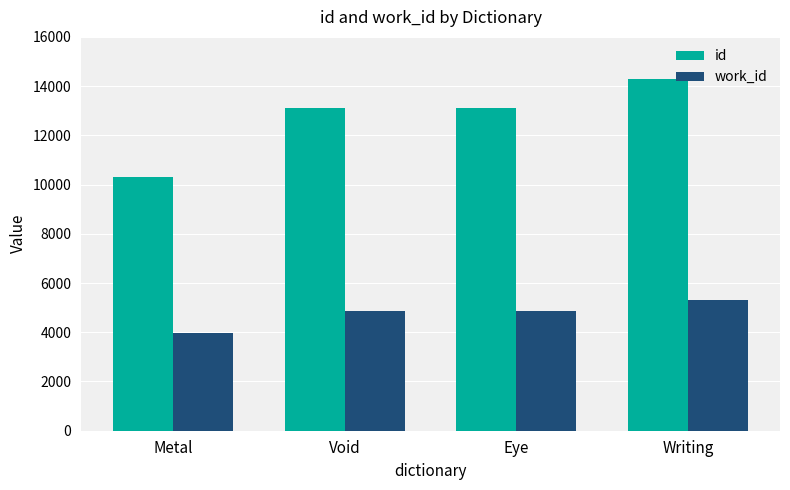

What is the label of the 3rd bar from the right?

Void